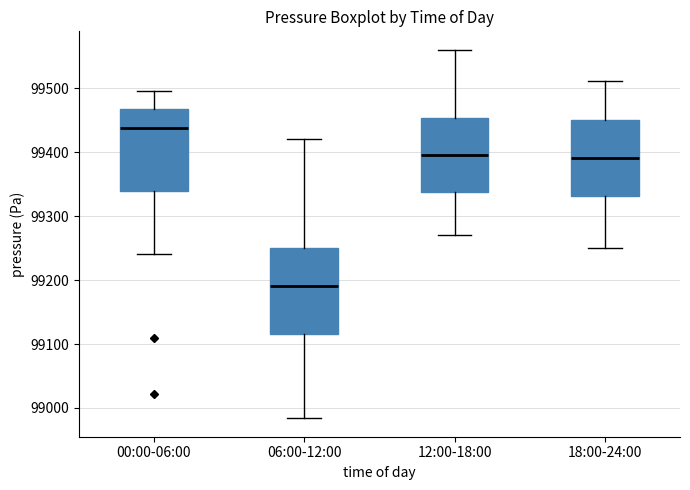

Reading left to right, read every box against the y-axis: the position of its median line, the range the box covers, and the ends of its whiskers. The values are not printed on the chart, so give them approximately, as read against the axis.

00:00-06:00: median 99440, box 99340 to 99470, whiskers 99240 to 99500
06:00-12:00: median 99190, box 99120 to 99250, whiskers 98980 to 99420
12:00-18:00: median 99400, box 99340 to 99450, whiskers 99270 to 99560
18:00-24:00: median 99390, box 99330 to 99450, whiskers 99250 to 99510